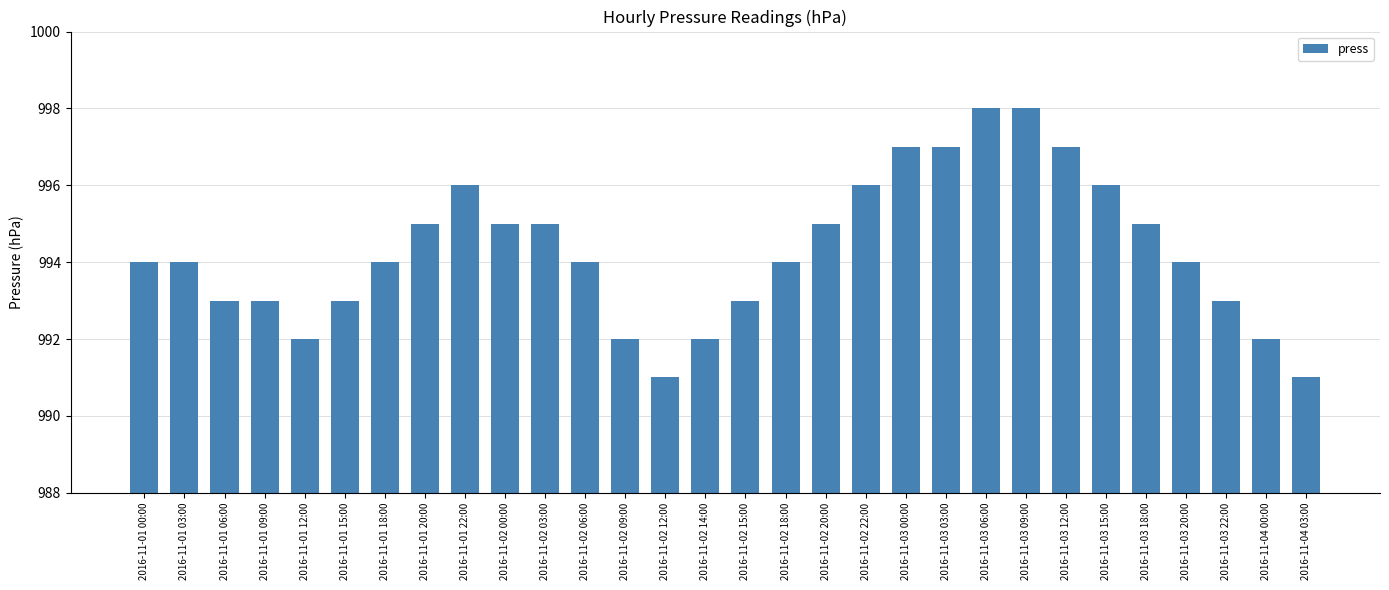

Reading left to right, transcribe all the data shown in this chart.

994	994	993	993	992	993	994	995	996	995	995	994	992	991	992	993	994	995	996	997	997	998	998	997	996	995	994	993	992	991